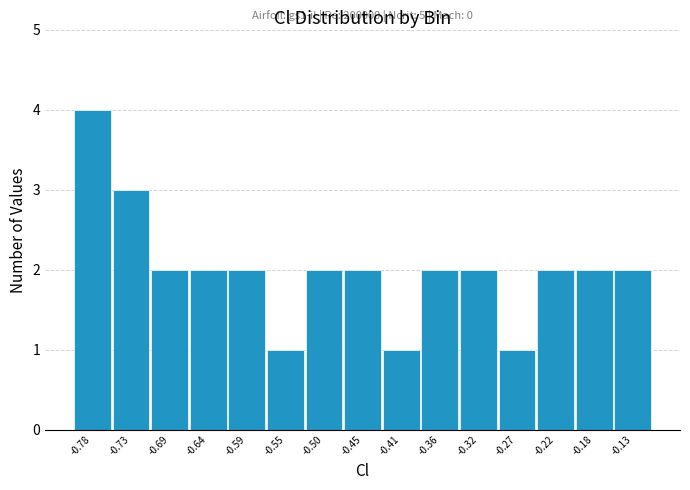

Over which range of the x-axis is the bar tallest?

-0.800 to -0.755